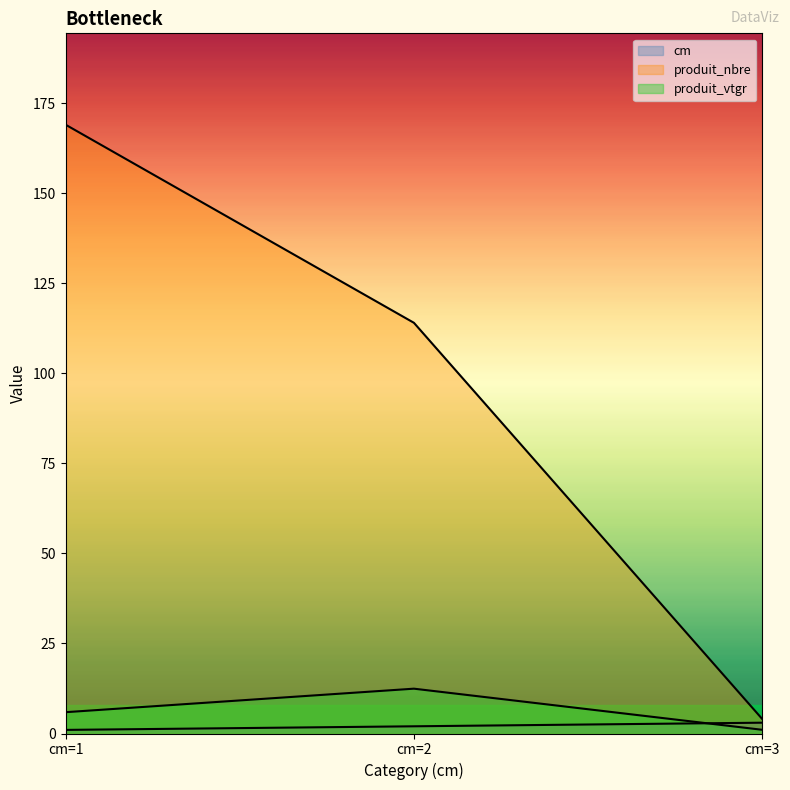

What is the average value of the cm series?

2.0